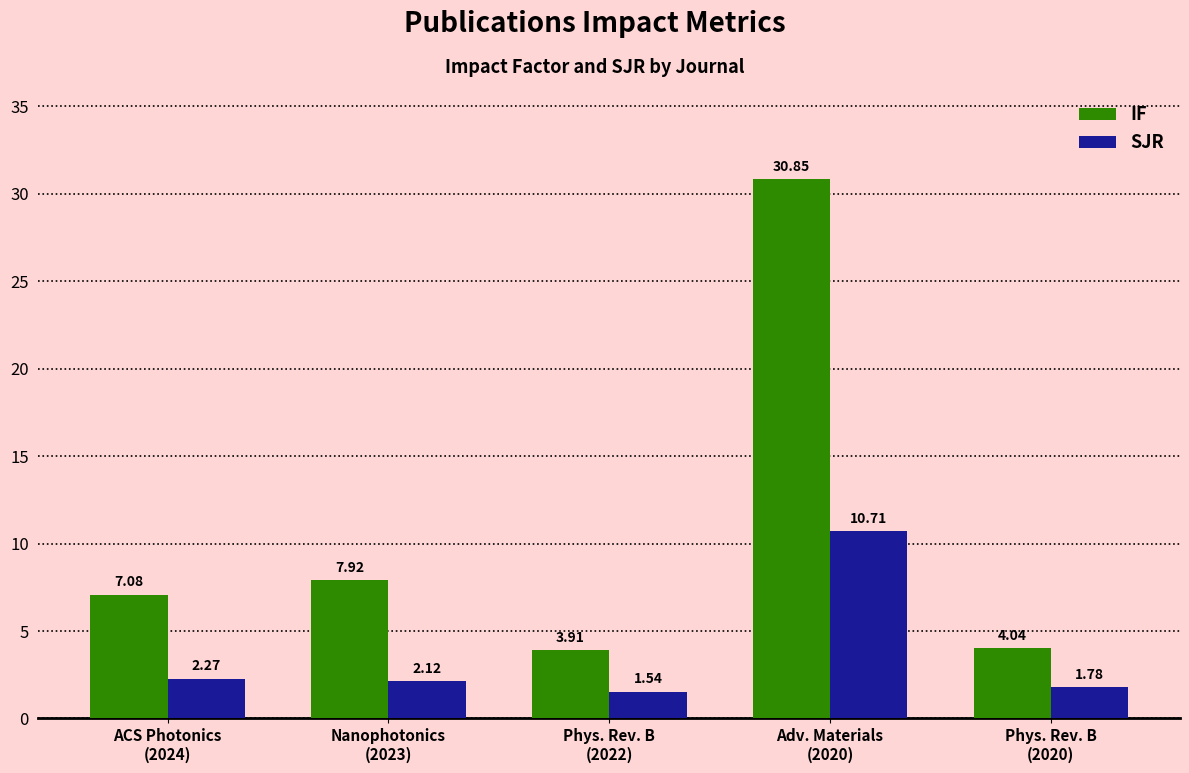

At which label does SJR reach its peak?

Adv. Materials
(2020)